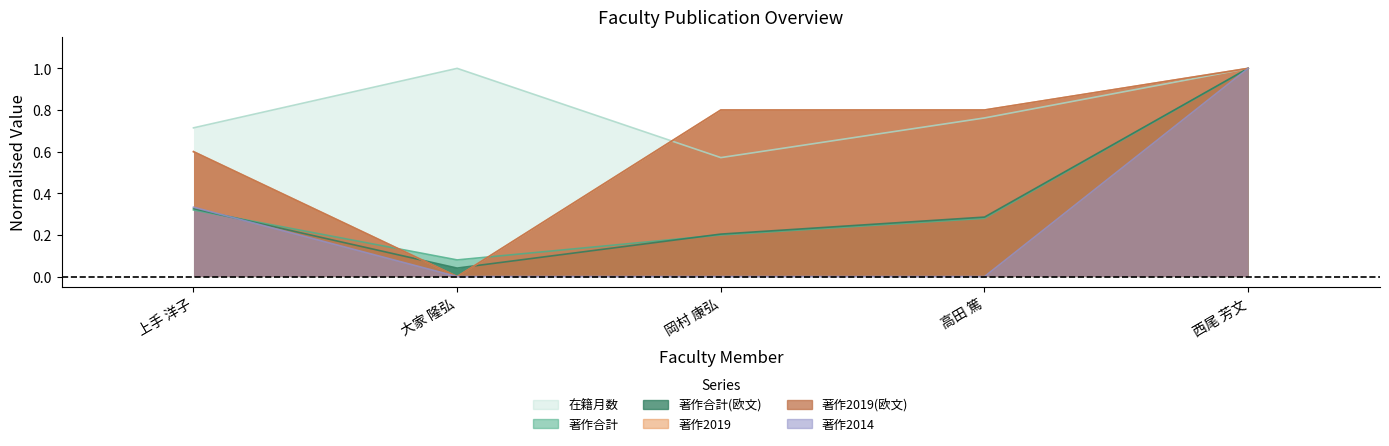

Rank the series at 上手 洋子 from lowest to highest value.

著作合計, 著作合計(欧文), 著作2014, 著作2019, 著作2019(欧文), 在籍月数